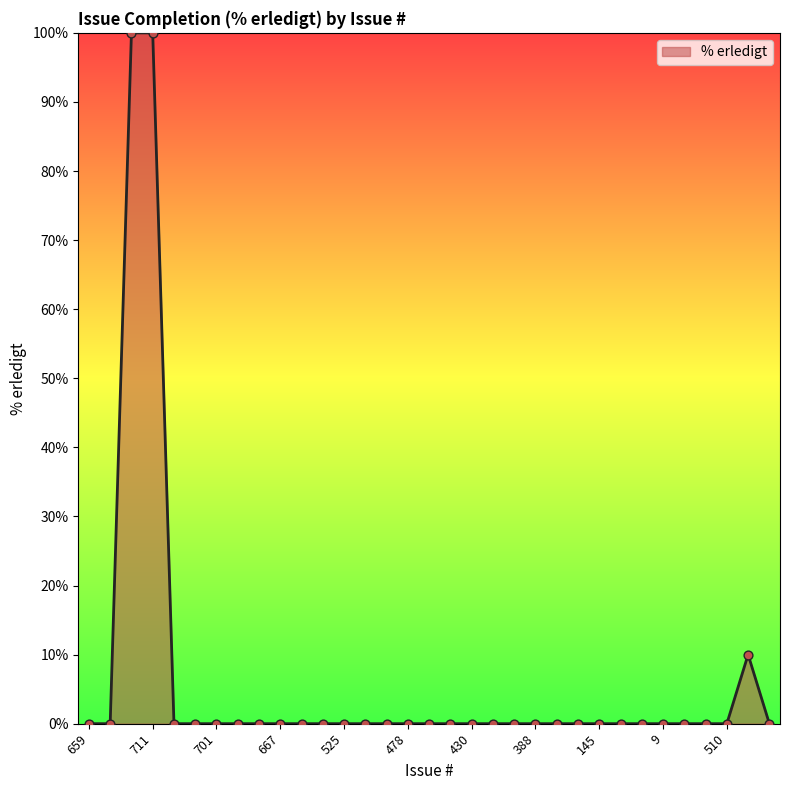

What is the greatest value displayed?

100